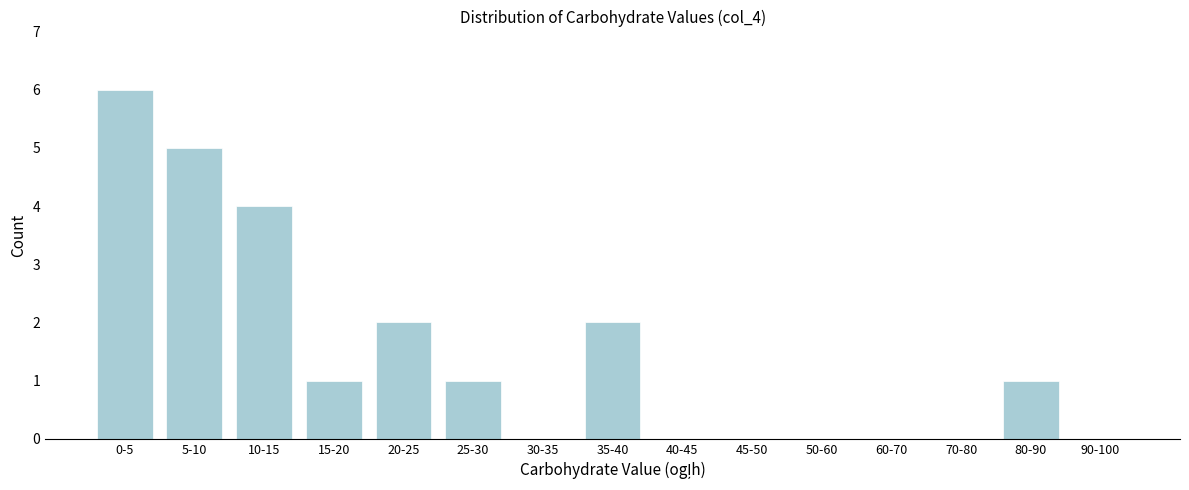

Reading right to left, transcribe all the data shown in this chart.

90-100=0	80-90=1	70-80=0	60-70=0	50-60=0	45-50=0	40-45=0	35-40=2	30-35=0	25-30=1	20-25=2	15-20=1	10-15=4	5-10=5	0-5=6